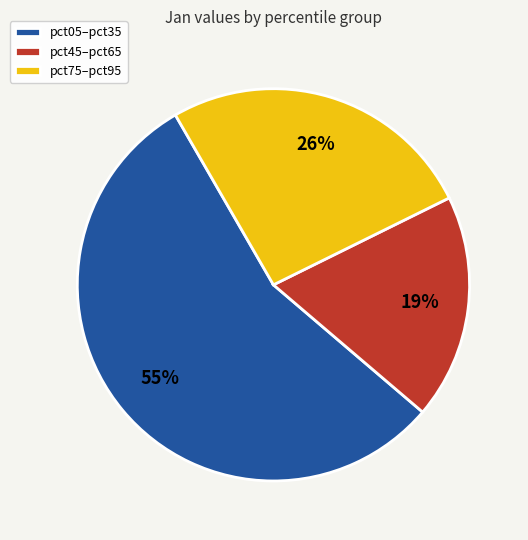

Is there a majority slice in this chart?

Yes